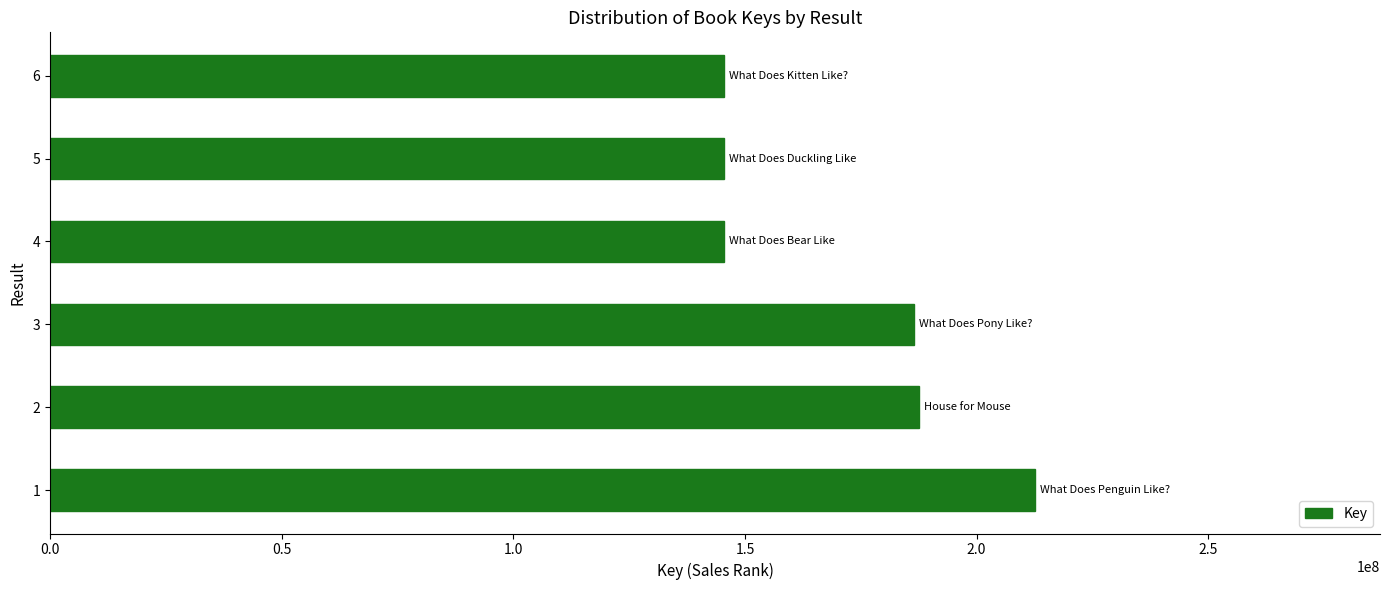

How many bars are there in total?

6